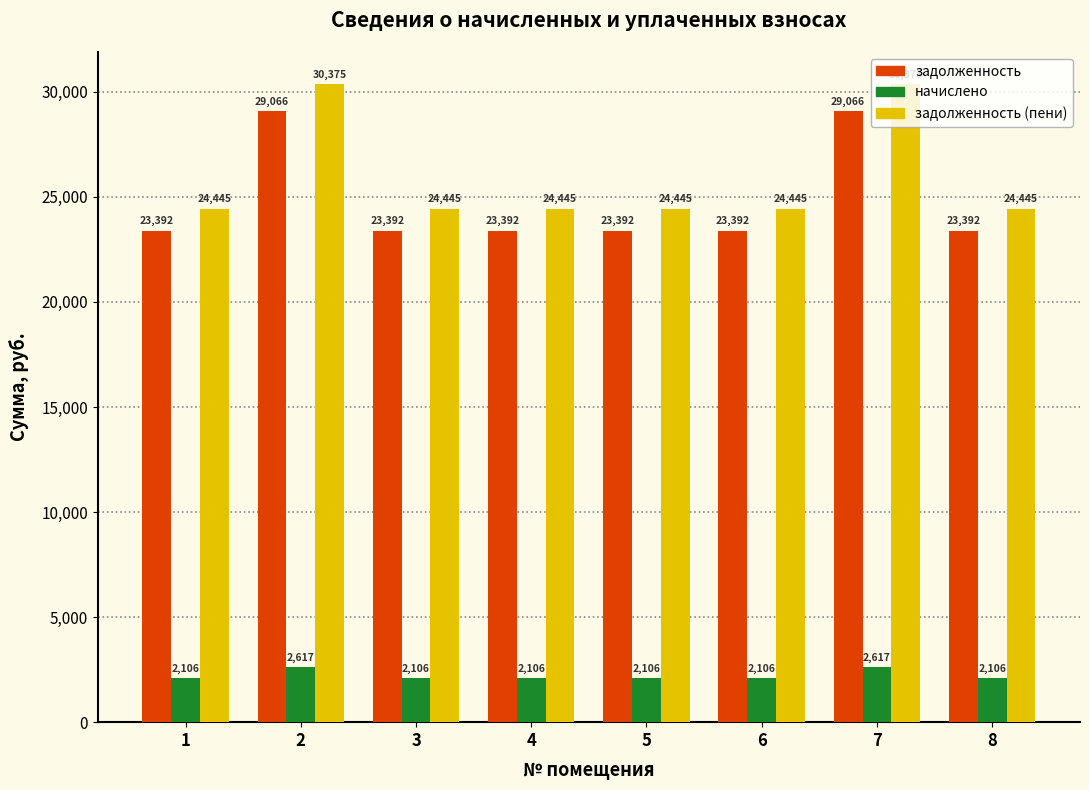

What is the total value across all series at 6?

49942.4